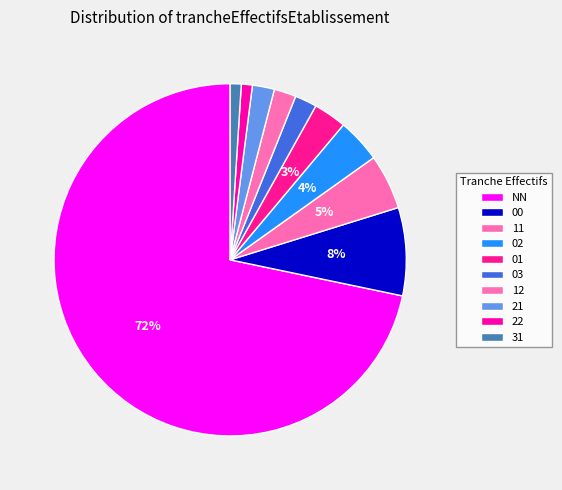

How many slices are in this pie chart?

10